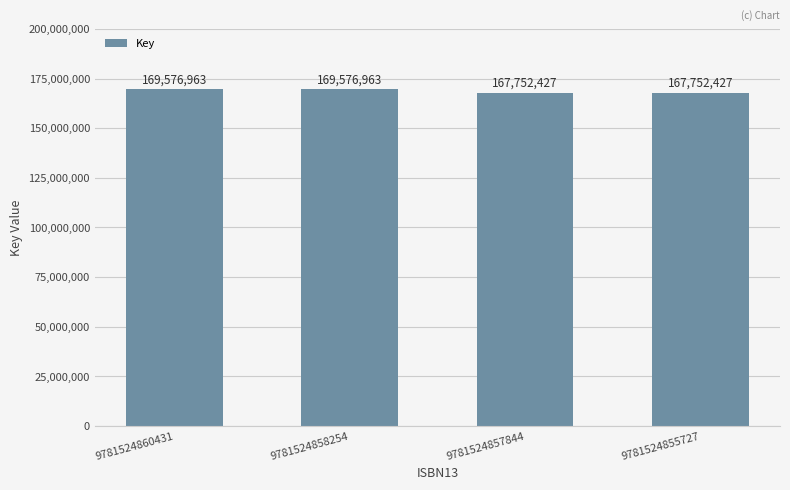

What is the value of the 4th bar from the left?

167752427